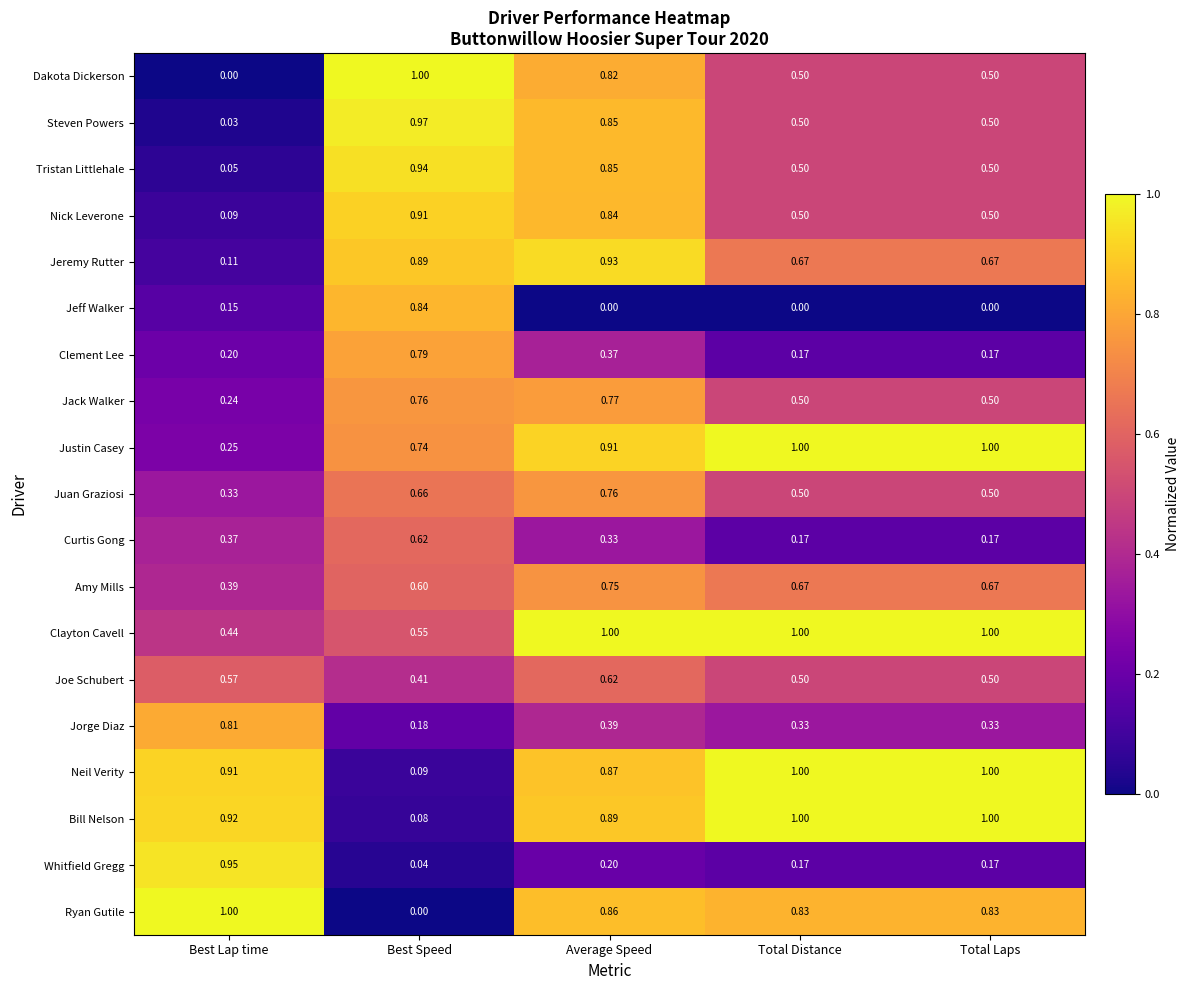

Which series has the largest total across all categories?

Clayton Cavell